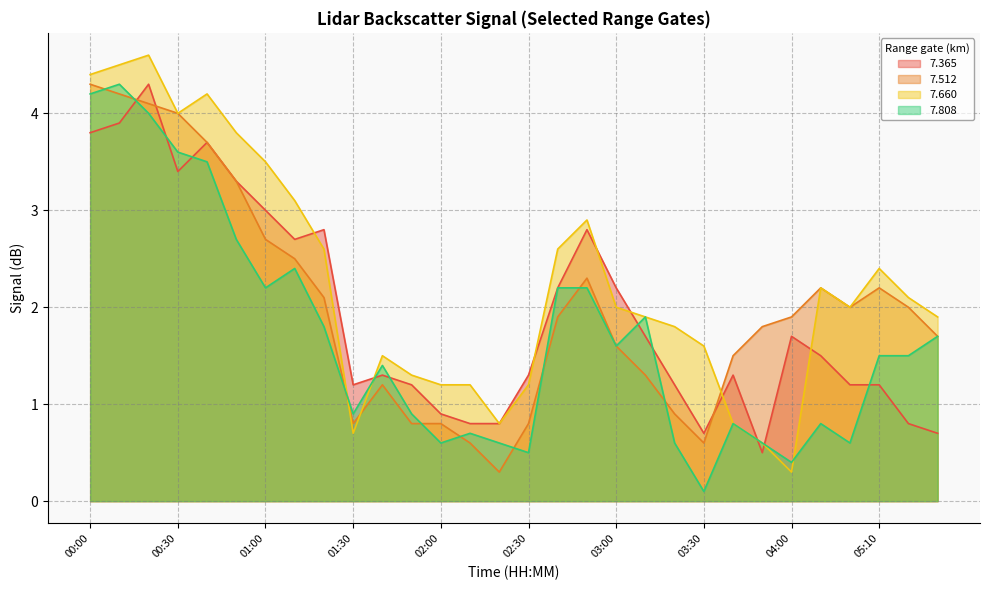

What is the label of the 3rd point from the right?

05:10